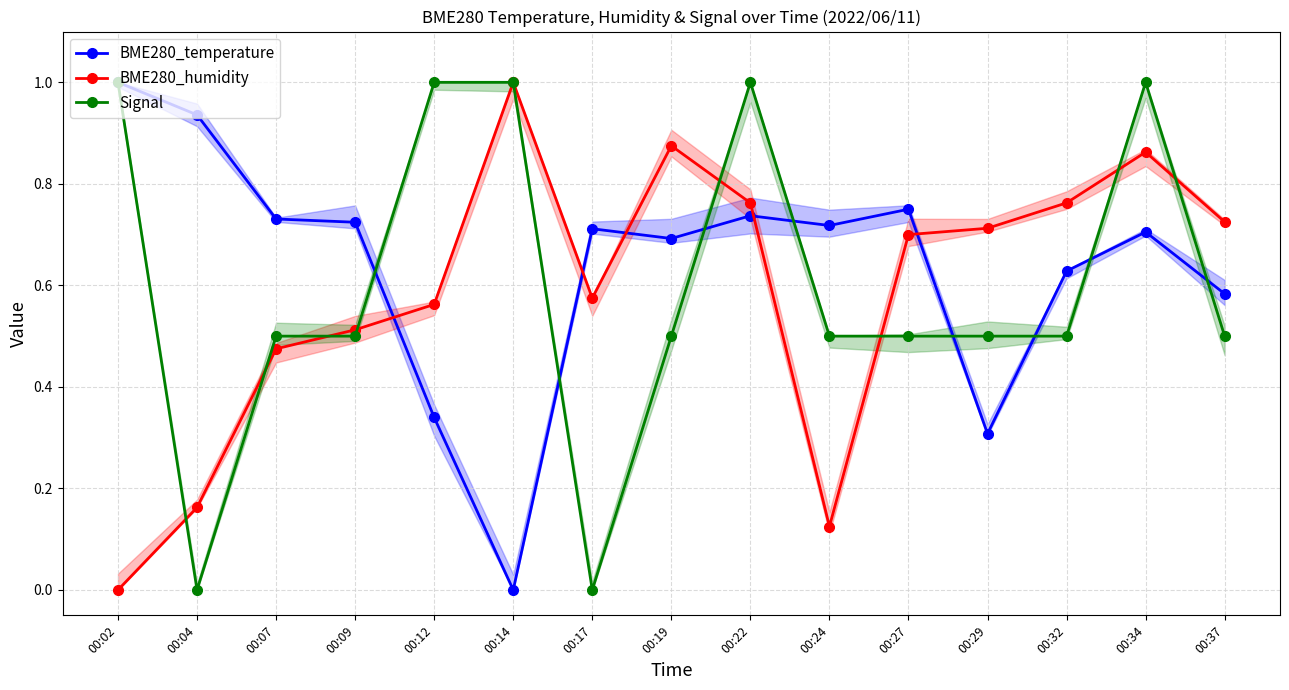

True or false: BME280_temperature and Signal intersect in this chart.

True